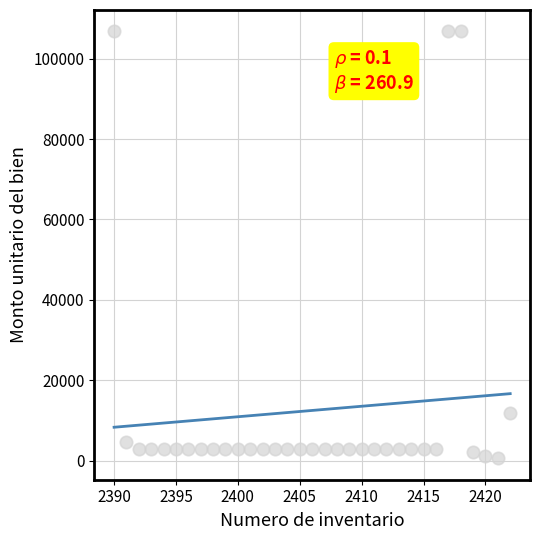

What Y value in the scatter plot is closest to 53686?

11930.4